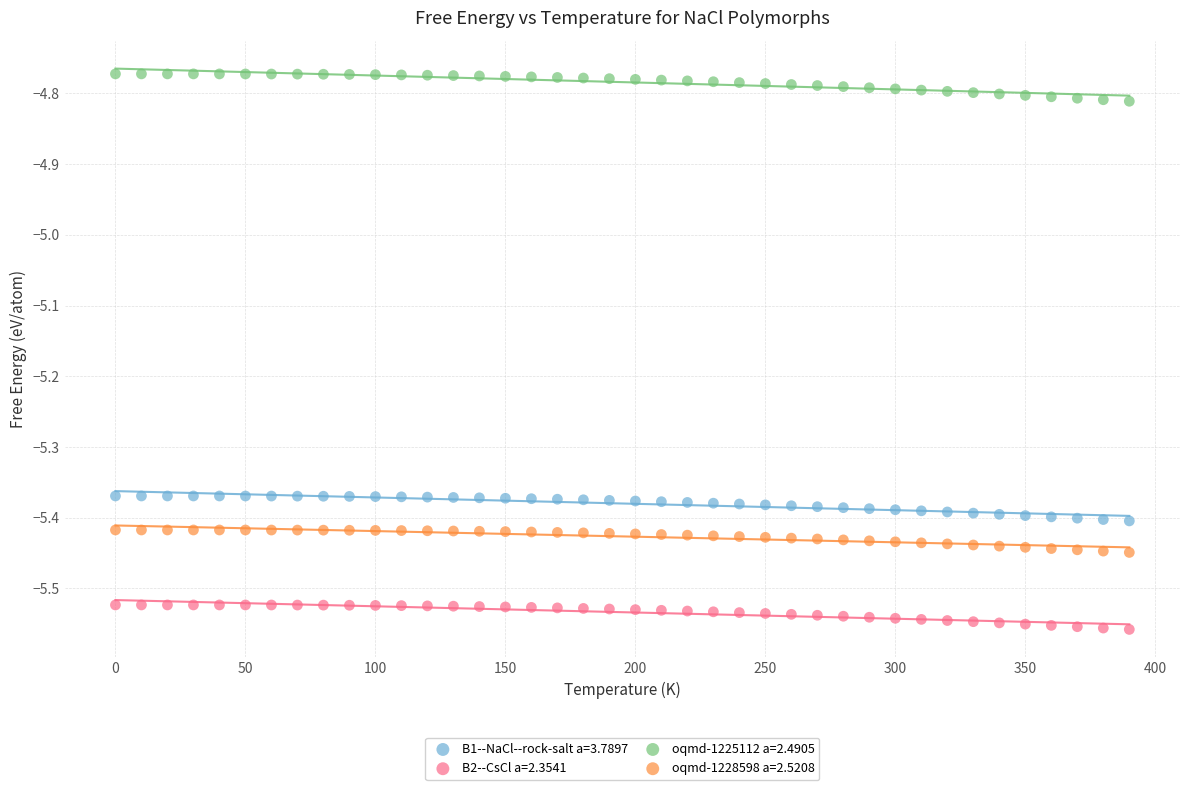

What is the X range (max minus min) for the scatter plot?

390.0